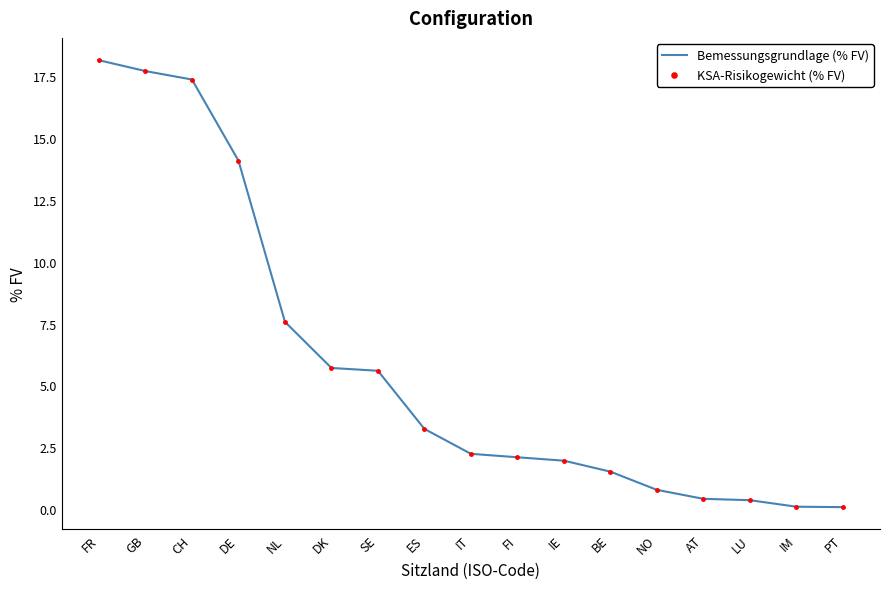

Reading left to right, what are all the values shown in this chart?

Bemessungsgrundlage (% FV): 18.2	17.7	17.4	14.1	7.6	5.7	5.6	3.2	2.2	2.1	2.0	1.5	0.8	0.4	0.4	0.1	0.1
KSA-Risikogewicht (% FV): 18.2	17.7	17.4	14.1	7.6	5.7	5.6	3.2	2.2	2.1	2.0	1.5	0.8	0.4	0.4	0.1	0.1